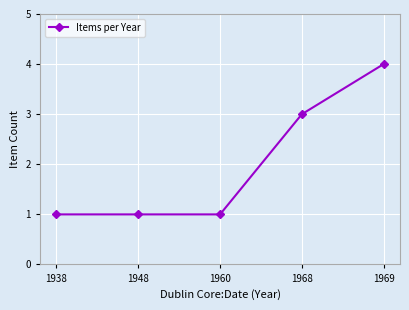

What is the value of the 5th point from the left?

4